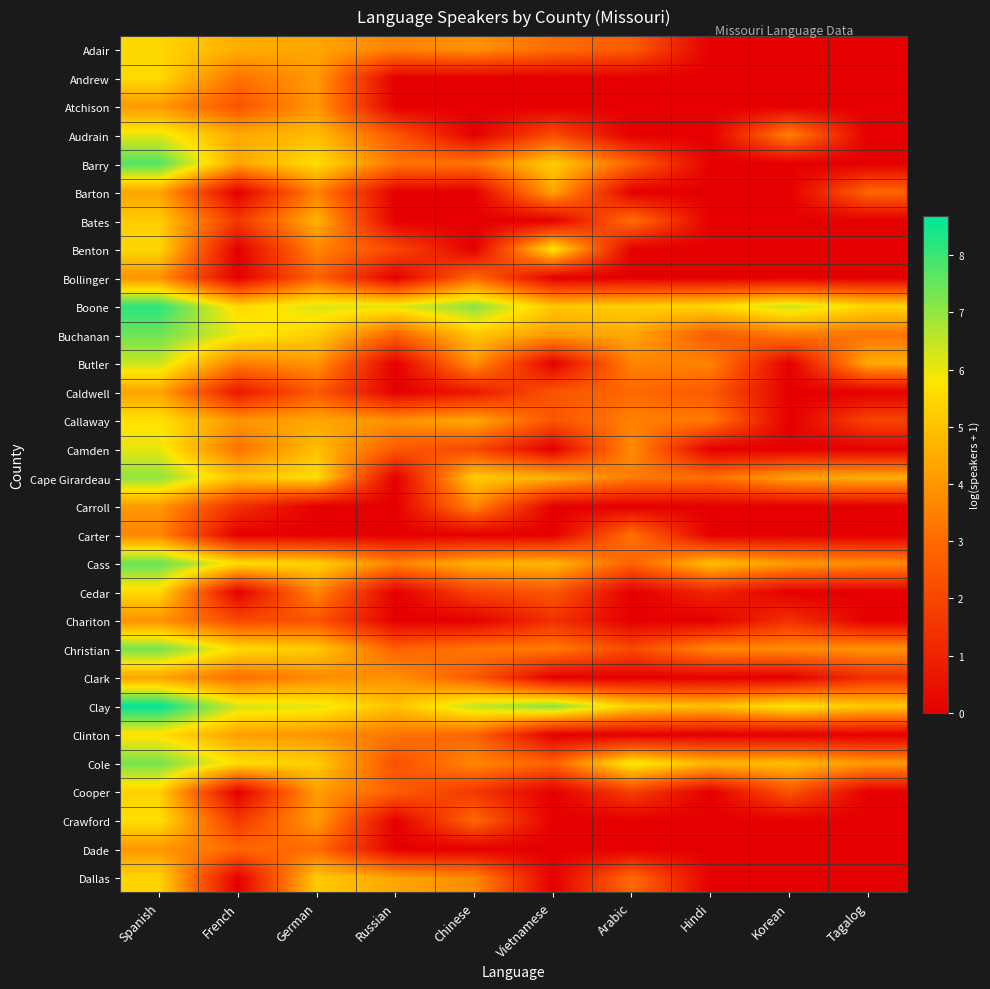

Reading left to right, what are all the values shown in this chart?

Adair: Spanish=5.5	French=4.5	German=4.4	Russian=3.5	Chinese=3.9	Vietnamese=3.0	Arabic=2.6	Hindi=0.0	Korean=0.0	Tagalog=0.0
Andrew: Spanish=5.5	French=3.2	German=4.1	Russian=0.0	Chinese=0.0	Vietnamese=0.0	Arabic=0.0	Hindi=0.0	Korean=0.0	Tagalog=0.0
Atchison: Spanish=4.1	French=2.4	German=4.0	Russian=0.0	Chinese=0.0	Vietnamese=0.0	Arabic=0.0	Hindi=0.0	Korean=0.0	Tagalog=0.0
Audrain: Spanish=6.1	French=4.5	German=4.9	Russian=2.5	Chinese=0.0	Vietnamese=2.2	Arabic=0.0	Hindi=0.0	Korean=3.6	Tagalog=0.0
Barry: Spanish=7.7	French=4.4	German=5.6	Russian=3.3	Chinese=3.2	Vietnamese=5.3	Arabic=2.8	Hindi=0.0	Korean=0.0	Tagalog=0.0
Barton: Spanish=4.3	French=0.0	German=3.5	Russian=0.0	Chinese=0.0	Vietnamese=4.3	Arabic=0.0	Hindi=0.0	Korean=0.0	Tagalog=2.9
Bates: Spanish=5.2	French=1.6	German=4.6	Russian=0.0	Chinese=0.0	Vietnamese=0.0	Arabic=3.1	Hindi=0.0	Korean=0.0	Tagalog=0.0
Benton: Spanish=5.5	French=0.0	German=3.6	Russian=2.1	Chinese=0.0	Vietnamese=5.9	Arabic=0.0	Hindi=0.0	Korean=0.0	Tagalog=0.0
Bollinger: Spanish=3.9	French=0.0	German=2.8	Russian=0.0	Chinese=2.9	Vietnamese=0.0	Arabic=0.0	Hindi=0.0	Korean=0.0	Tagalog=0.0
Boone: Spanish=8.2	French=5.5	German=6.2	Russian=6.1	Chinese=7.1	Vietnamese=5.1	Arabic=5.3	Hindi=5.5	Korean=6.4	Tagalog=5.5
Buchanan: Spanish=7.4	French=6.0	German=5.2	Russian=2.8	Chinese=5.1	Vietnamese=4.1	Arabic=4.4	Hindi=2.6	Korean=3.3	Tagalog=3.2
Butler: Spanish=6.4	French=3.4	German=4.0	Russian=0.0	Chinese=3.9	Vietnamese=0.0	Arabic=3.6	Hindi=3.6	Korean=0.0	Tagalog=4.5
Caldwell: Spanish=4.3	French=0.7	German=2.6	Russian=0.0	Chinese=0.7	Vietnamese=2.4	Arabic=2.9	Hindi=2.6	Korean=0.0	Tagalog=0.0
Callaway: Spanish=5.7	French=4.0	German=4.4	Russian=3.9	Chinese=4.4	Vietnamese=2.4	Arabic=3.5	Hindi=3.3	Korean=0.0	Tagalog=1.9
Camden: Spanish=6.1	French=3.2	German=4.9	Russian=2.6	Chinese=2.1	Vietnamese=0.0	Arabic=3.8	Hindi=0.0	Korean=0.0	Tagalog=0.0
Cape Girardeau: Spanish=7.1	French=5.0	German=5.6	Russian=0.0	Chinese=5.2	Vietnamese=4.6	Arabic=3.4	Hindi=3.1	Korean=4.3	Tagalog=4.6
Carroll: Spanish=4.1	French=1.4	German=0.0	Russian=0.0	Chinese=3.7	Vietnamese=0.0	Arabic=0.0	Hindi=0.0	Korean=0.0	Tagalog=0.0
Carter: Spanish=3.6	French=0.0	German=0.0	Russian=0.0	Chinese=0.0	Vietnamese=0.0	Arabic=3.2	Hindi=0.0	Korean=0.0	Tagalog=0.0
Cass: Spanish=7.5	French=5.7	German=5.4	Russian=3.6	Chinese=4.6	Vietnamese=4.7	Arabic=2.8	Hindi=4.9	Korean=4.1	Tagalog=3.8
Cedar: Spanish=5.5	French=0.0	German=3.6	Russian=0.0	Chinese=1.9	Vietnamese=2.5	Arabic=0.0	Hindi=1.1	Korean=0.0	Tagalog=0.0
Chariton: Spanish=3.9	French=2.1	German=2.4	Russian=0.0	Chinese=0.0	Vietnamese=1.4	Arabic=0.0	Hindi=0.0	Korean=1.4	Tagalog=0.0
Christian: Spanish=7.4	French=5.6	German=5.2	Russian=2.8	Chinese=3.3	Vietnamese=3.4	Arabic=2.1	Hindi=3.7	Korean=3.8	Tagalog=3.9
Clark: Spanish=4.3	French=3.0	German=3.7	Russian=3.9	Chinese=2.6	Vietnamese=0.0	Arabic=0.0	Hindi=0.0	Korean=0.0	Tagalog=1.4
Clay: Spanish=8.7	French=6.3	German=6.1	Russian=5.0	Chinese=6.5	Vietnamese=7.2	Arabic=5.3	Hindi=4.9	Korean=5.8	Tagalog=5.1
Clinton: Spanish=5.7	French=4.2	German=4.0	Russian=3.2	Chinese=2.8	Vietnamese=0.0	Arabic=0.0	Hindi=0.0	Korean=0.0	Tagalog=0.0
Cole: Spanish=7.3	French=5.6	German=5.3	Russian=2.3	Chinese=3.7	Vietnamese=2.8	Arabic=6.0	Hindi=4.7	Korean=4.9	Tagalog=4.1
Cooper: Spanish=5.3	French=0.0	German=4.1	Russian=2.7	Chinese=1.6	Vietnamese=0.0	Arabic=1.8	Hindi=0.0	Korean=2.4	Tagalog=0.0
Crawford: Spanish=5.7	French=1.6	German=4.1	Russian=0.0	Chinese=2.9	Vietnamese=0.0	Arabic=0.0	Hindi=0.0	Korean=0.0	Tagalog=0.0
Dade: Spanish=4.0	French=2.9	German=3.0	Russian=0.0	Chinese=0.0	Vietnamese=0.0	Arabic=0.0	Hindi=0.0	Korean=0.0	Tagalog=0.0
Dallas: Spanish=5.4	French=0.0	German=5.2	Russian=4.3	Chinese=3.7	Vietnamese=0.0	Arabic=3.0	Hindi=0.0	Korean=0.0	Tagalog=0.0